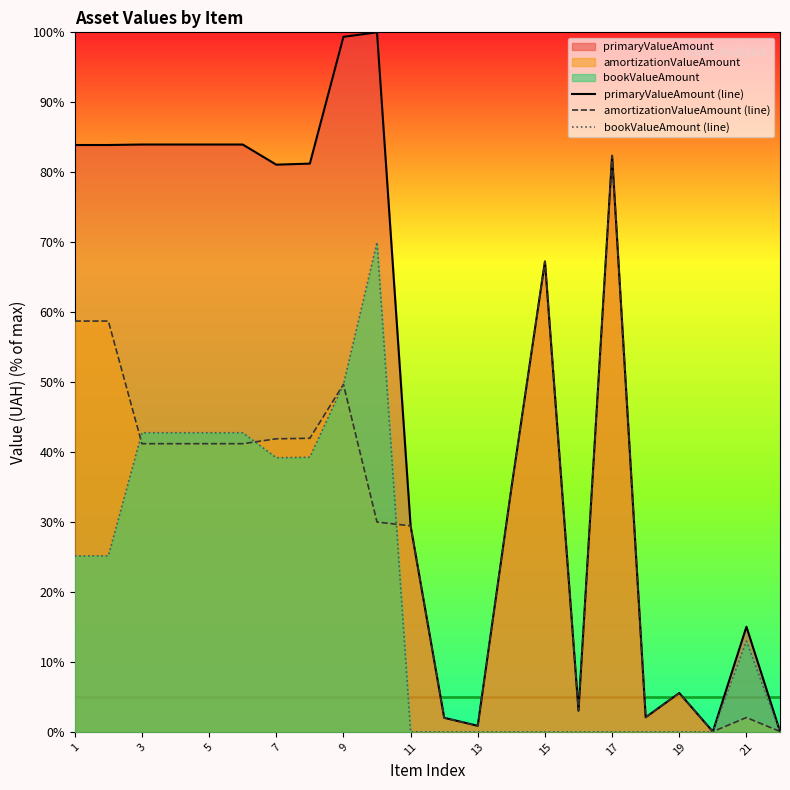

True or false: amortizationValueAmount (line) and primaryValueAmount (line) cross at least once.

False